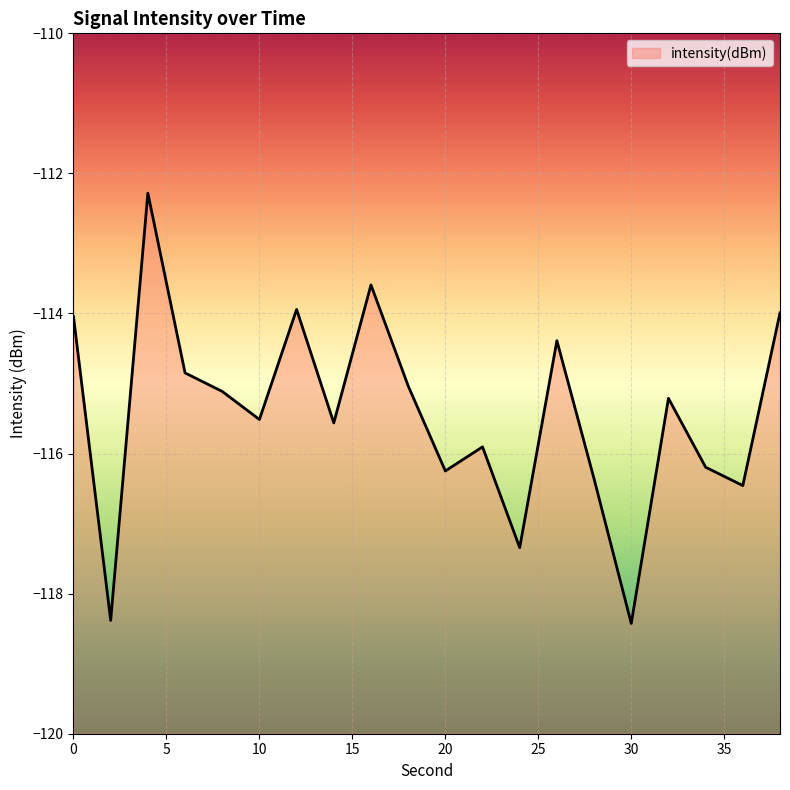

Reading right to left, list all the values displayed in this chart.

38=-114.0	36=-116.5	34=-116.2	32=-115.2	30=-118.4	28=-116.4	26=-114.4	24=-117.3	22=-115.9	20=-116.2	18=-115.0	16=-113.6	14=-115.6	12=-113.9	10=-115.5	8=-115.1	6=-114.8	4=-112.3	2=-118.4	0=-114.0